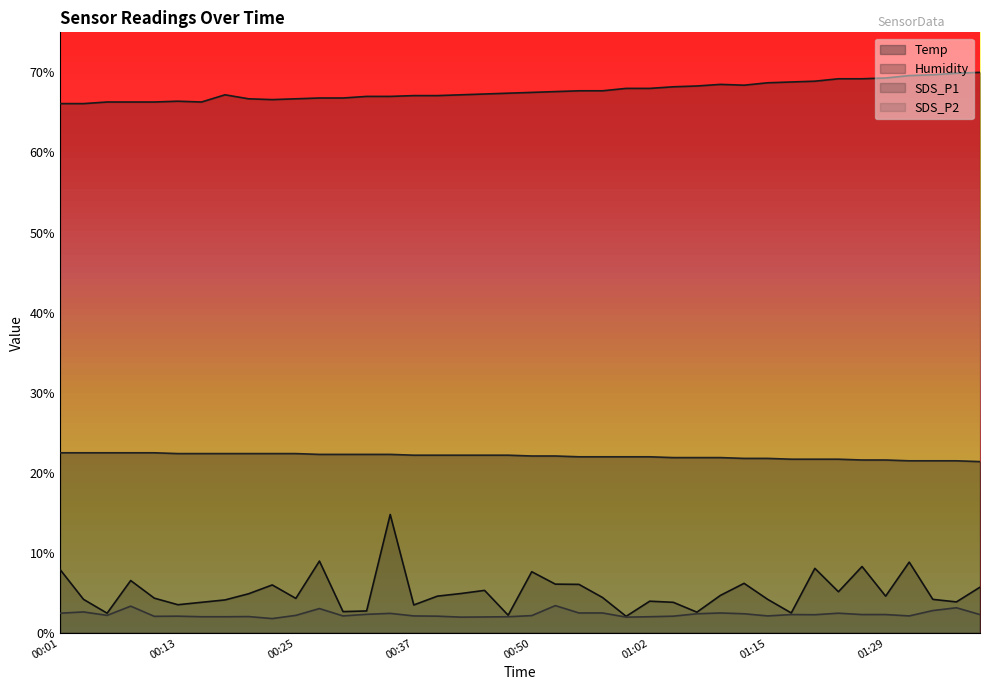

Between 01:23 and 01:34, which series saw the biggest shift?

SDS_P1